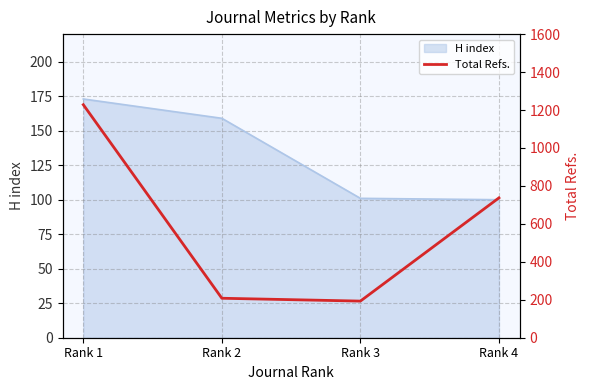

Rank the categories by value from lowest to highest.

Rank 3, Rank 2, Rank 4, Rank 1